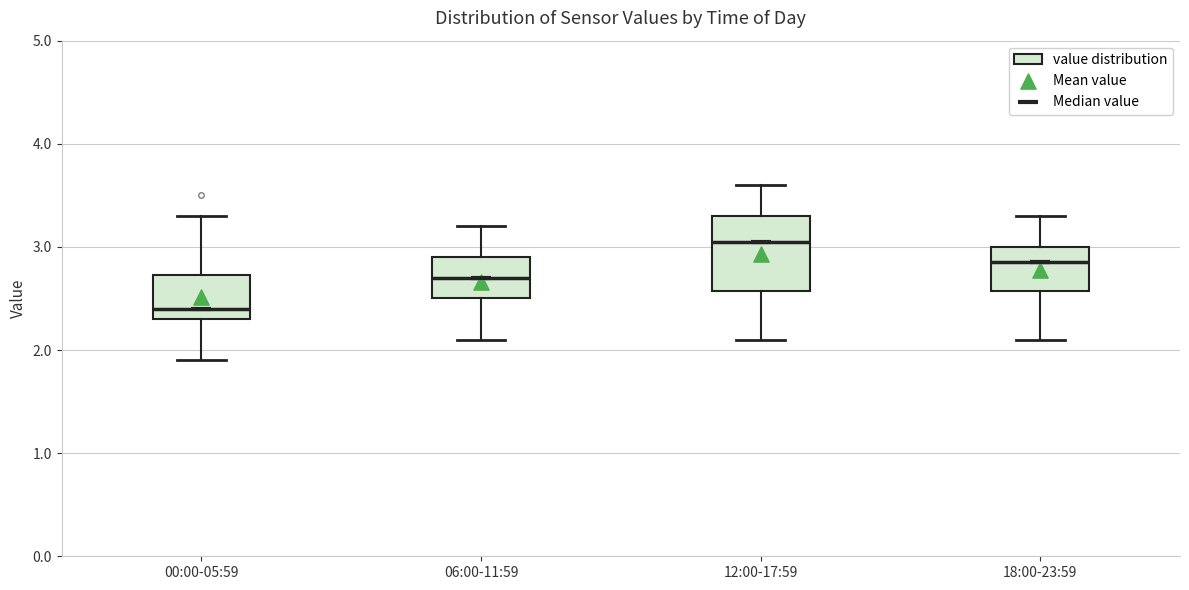

Comparing the boxes themselves (not the whiskers), which one is the tallest?

12:00-17:59